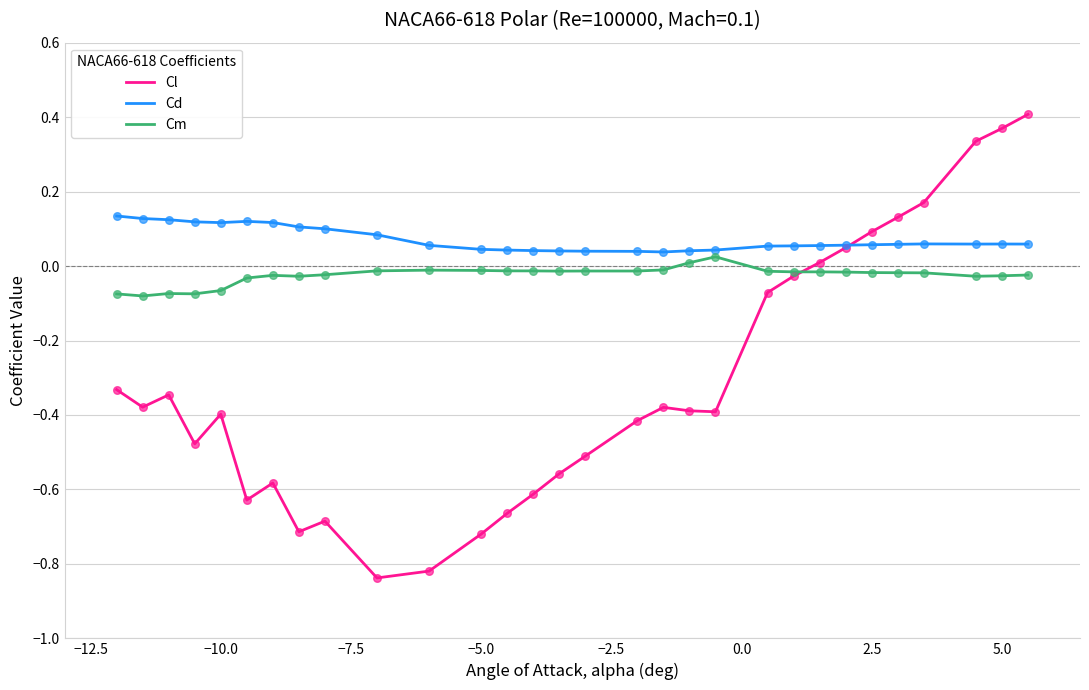

Which series has the largest total across all categories?

Cd